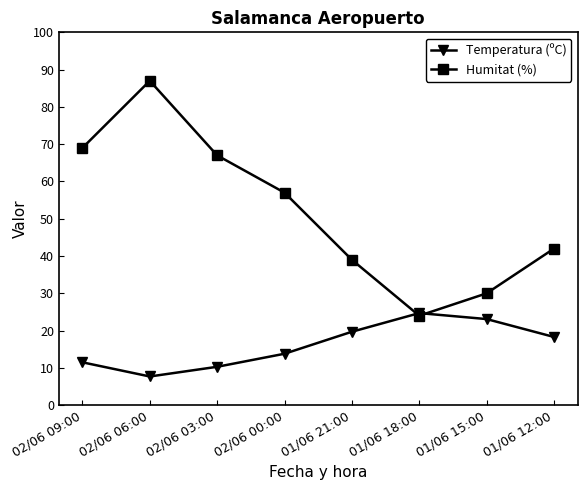

What is the spread (max minus min) of values at 02/06 09:00?

57.5